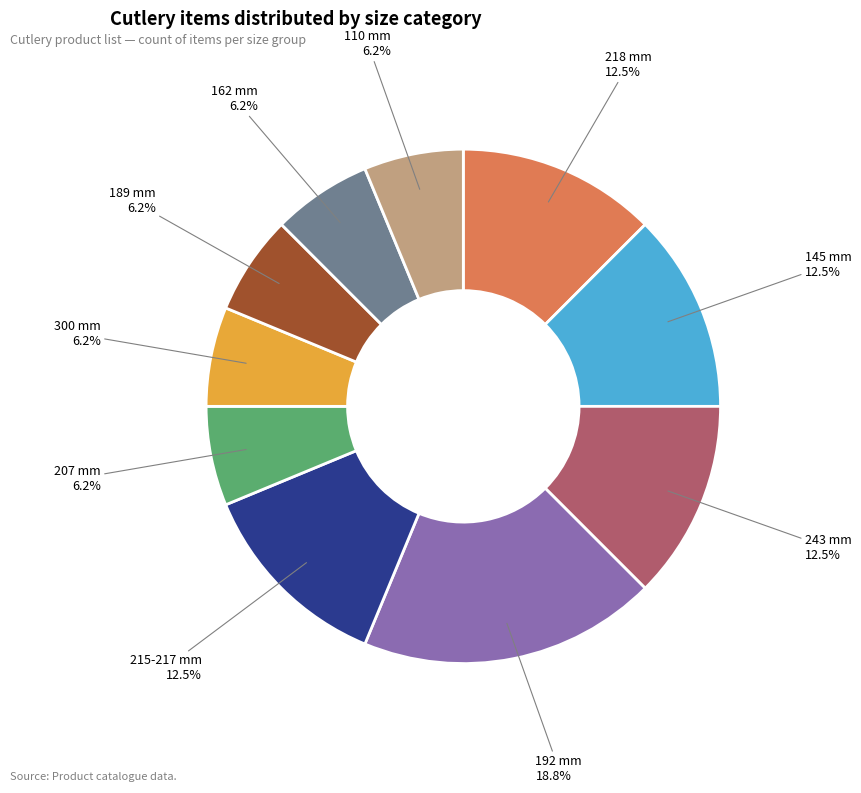

Is there any slice that represents more than half of the pie?

No